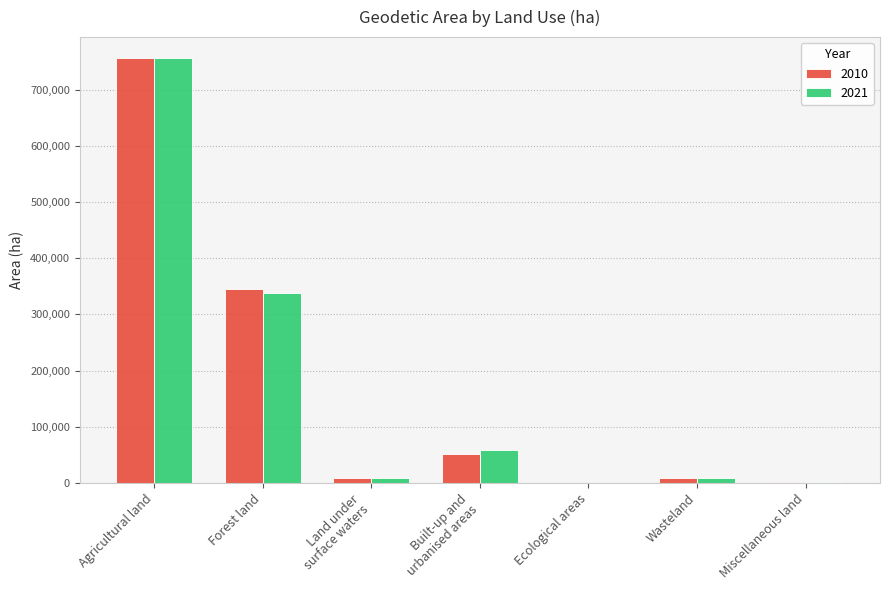

What is the spread (max minus min) of values at Ecological areas?

57